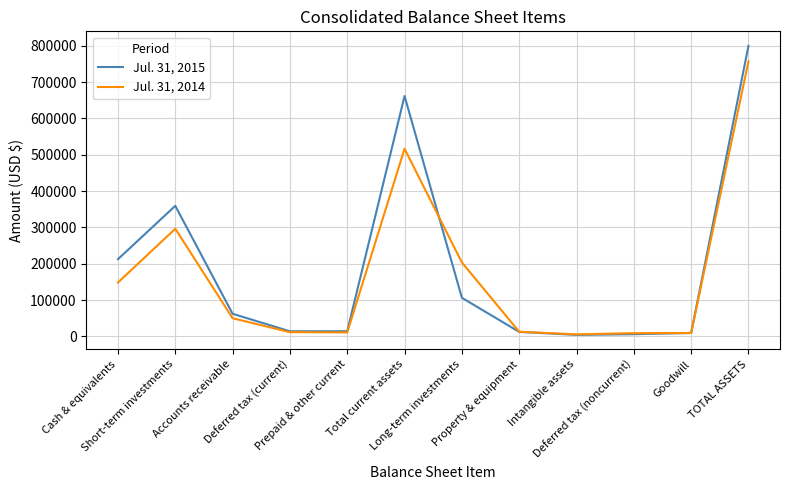

How many lines are shown in the chart?

2